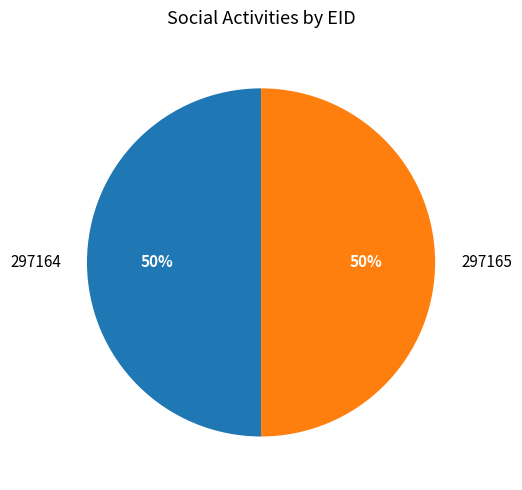

How many slices are in this pie chart?

2